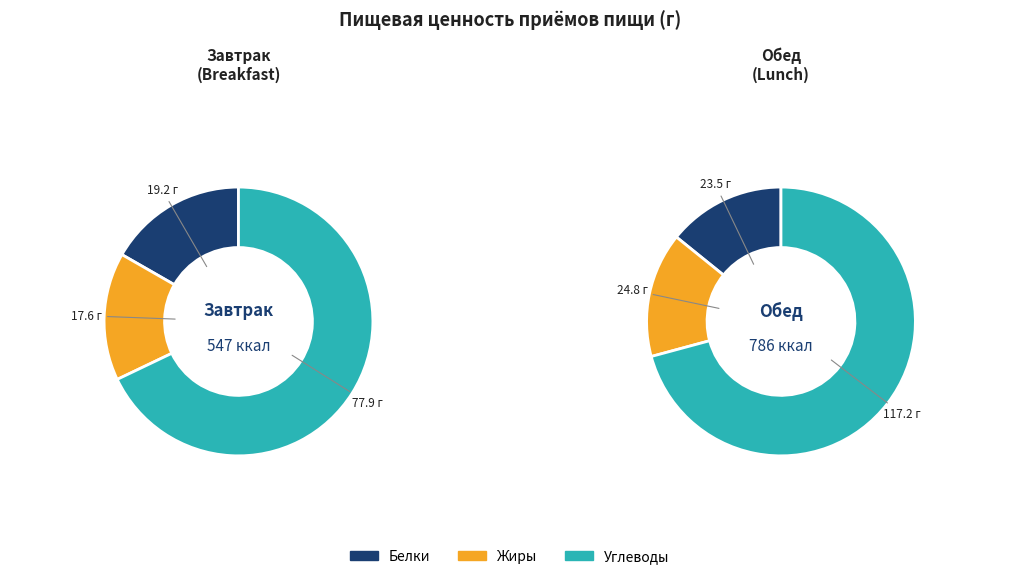

Does Обед account for over 50% of the chart?

Yes